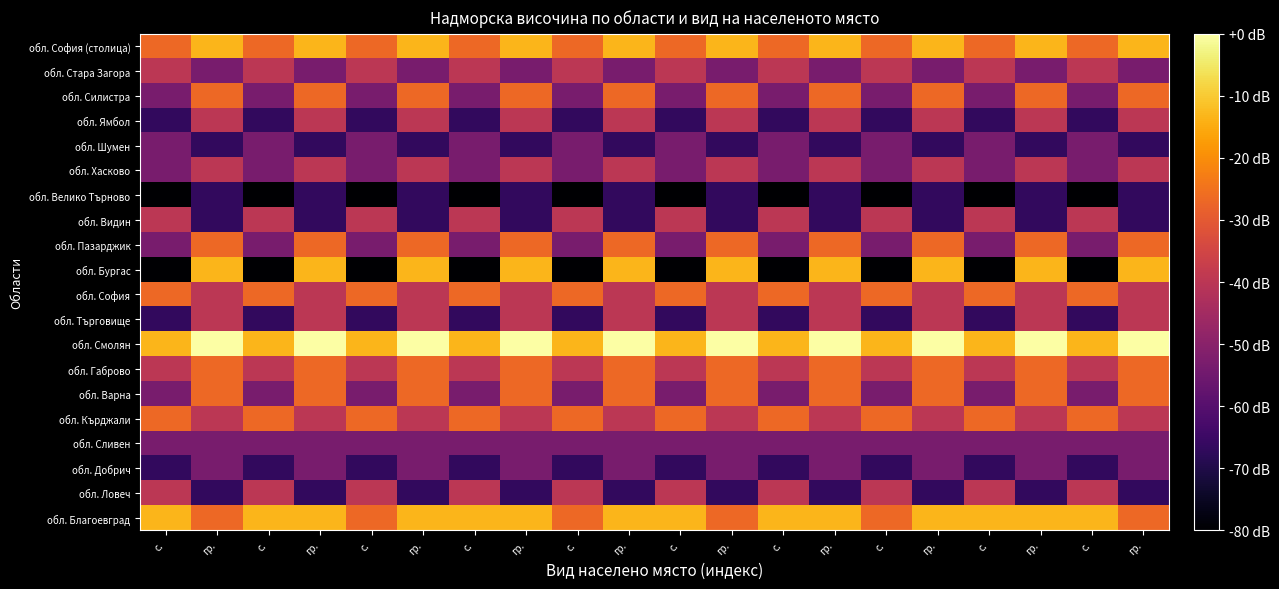

What is the spread (max minus min) of values at гр.?

66.7